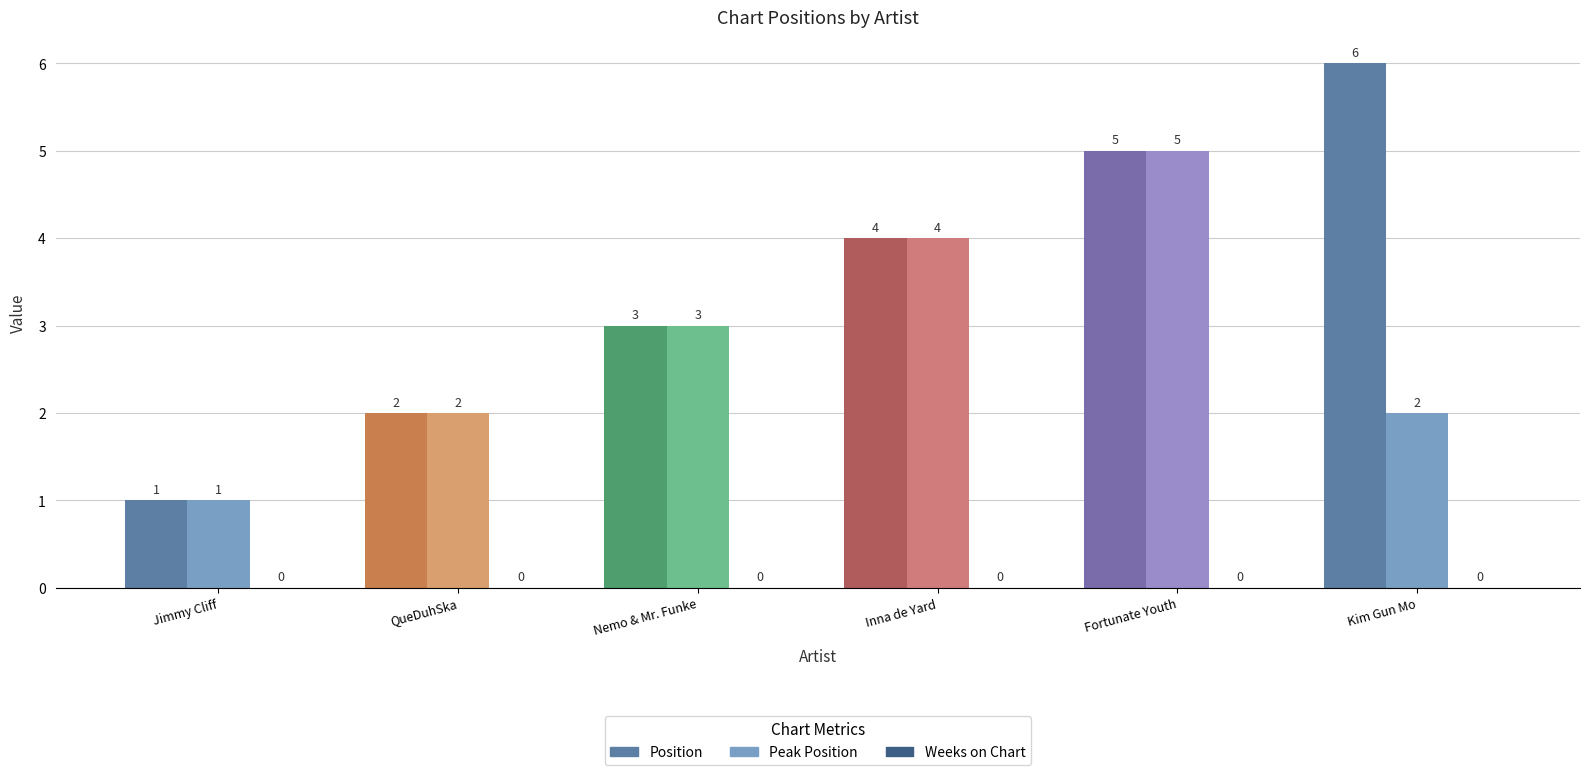

Which series has the largest range (max minus min)?

Position